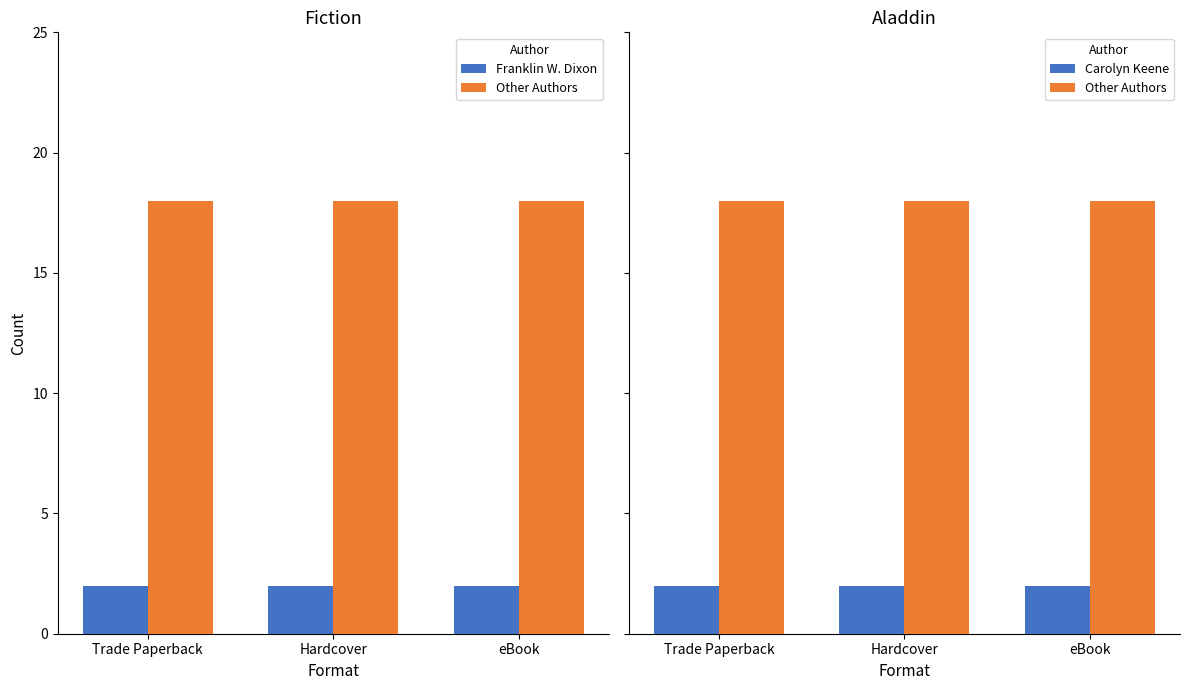

Between Hardcover and Trade Paperback, which is larger?

Hardcover